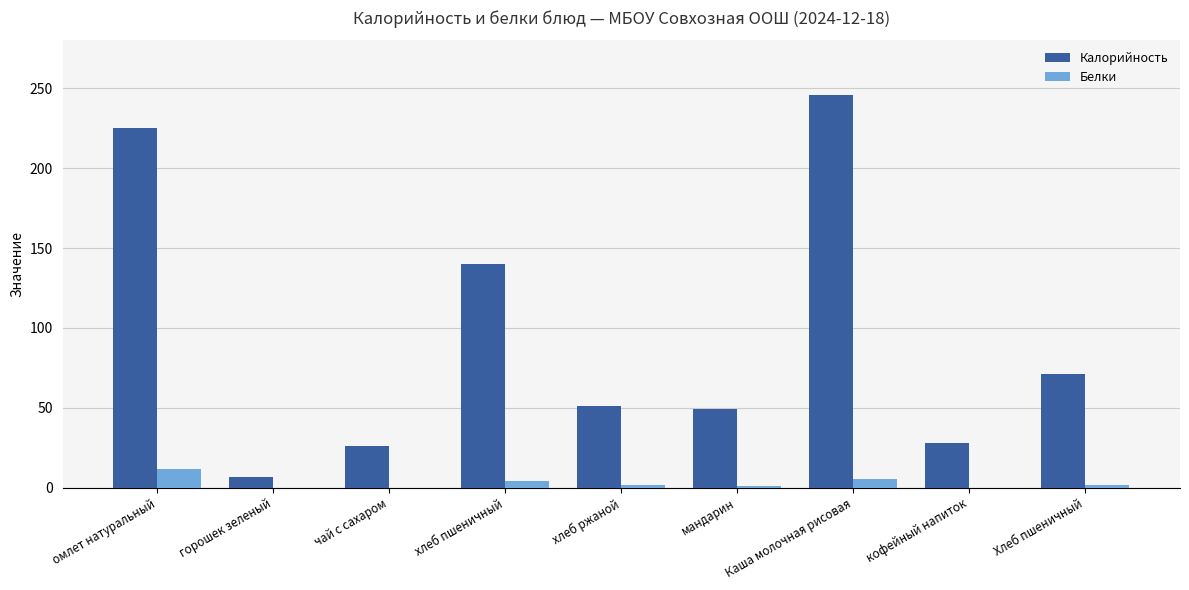

Which label corresponds to the largest value in the chart?

Каша молочная рисовая